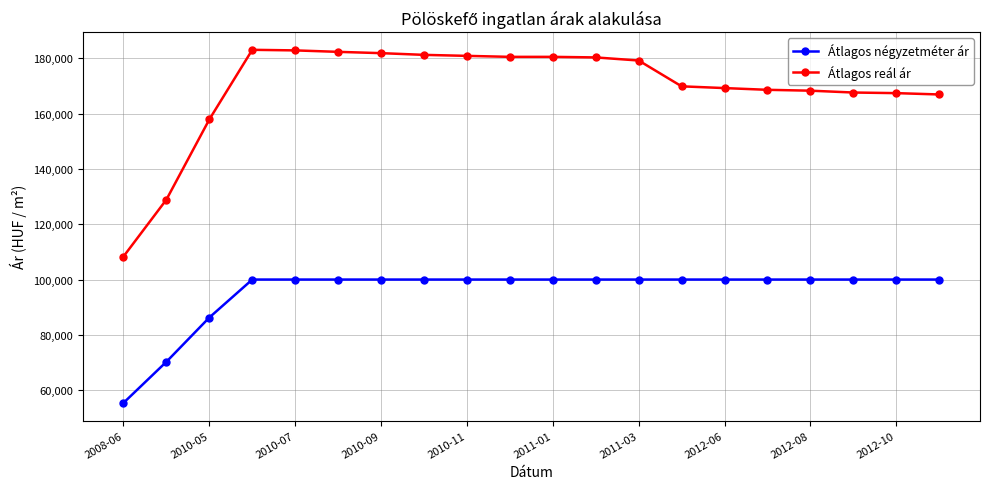

True or false: Átlagos reál ár has more than 0 interior local peaks.

True